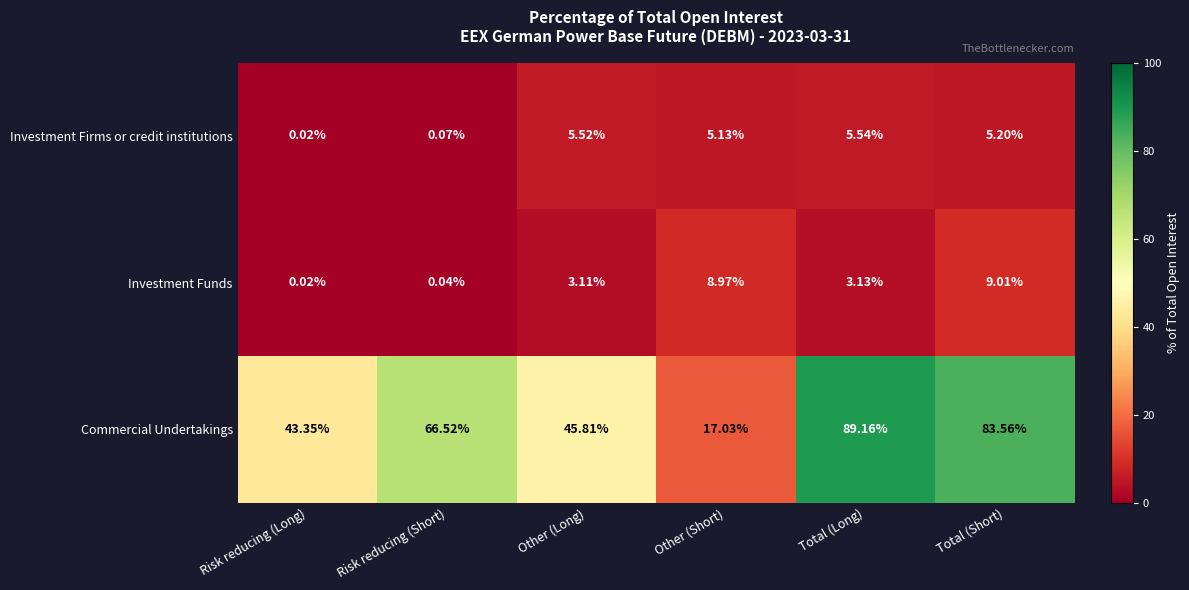

At which label does Investment Funds first exceed 3?

Other (Long)